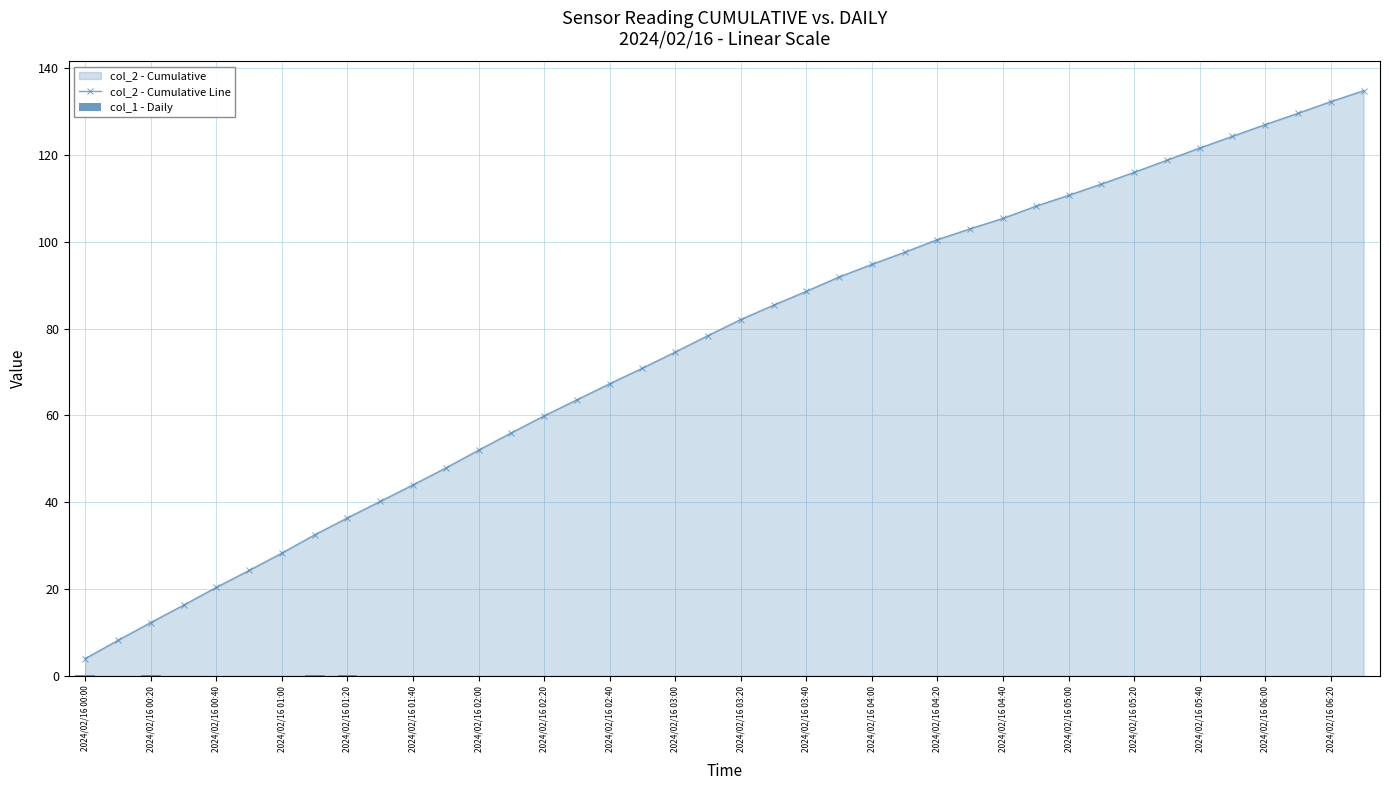

The col_2 - Cumulative Line series shows 45.7 at 2024/02/16 05:20. True or false?

False